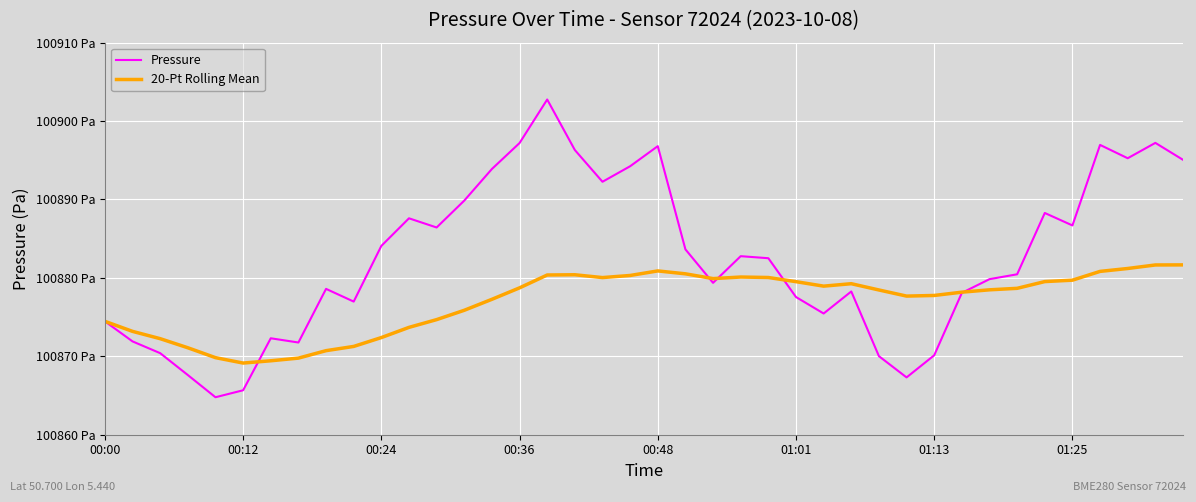

What are all the series names shown in the legend?

Pressure, 20-Pt Rolling Mean